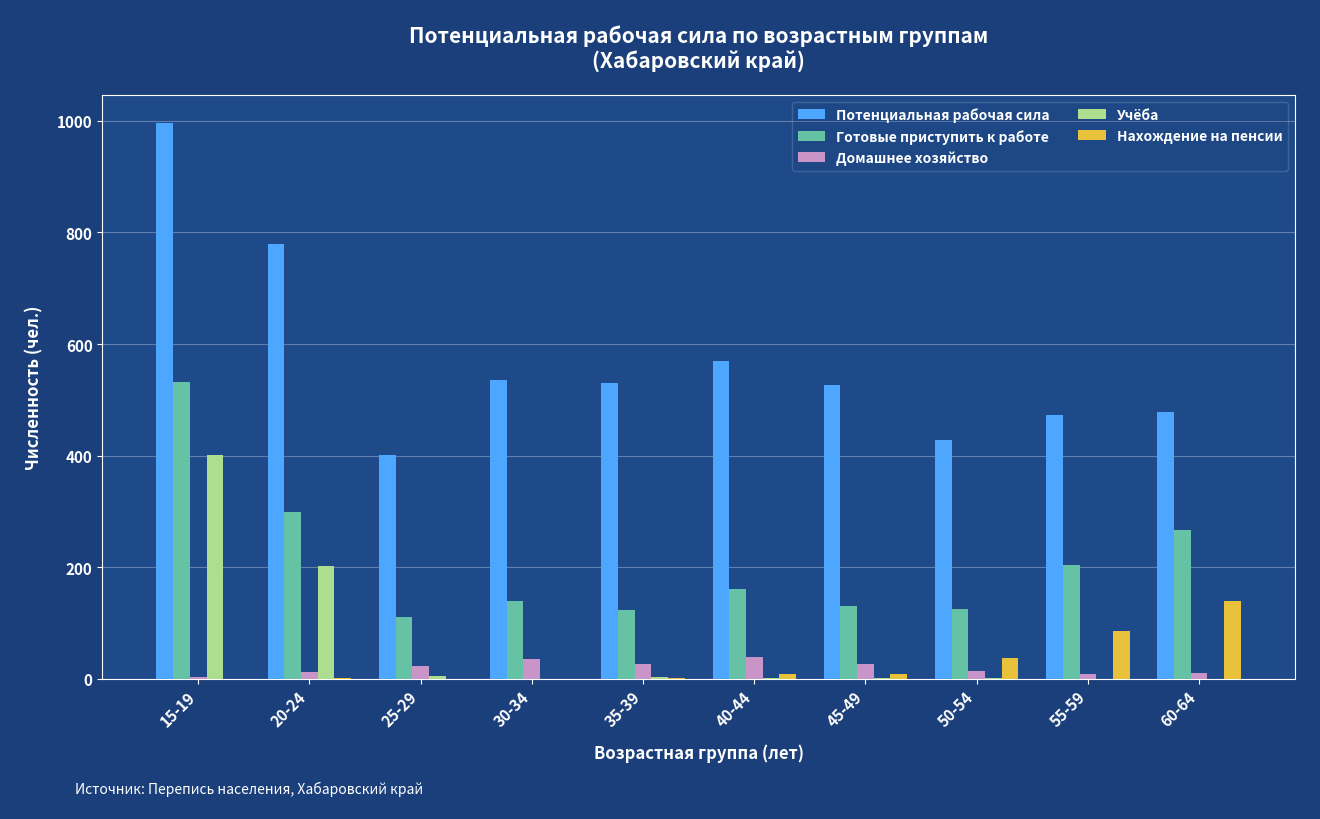

What is the difference between the Готовые приступить к работе values at 20-24 and 30-34?

160